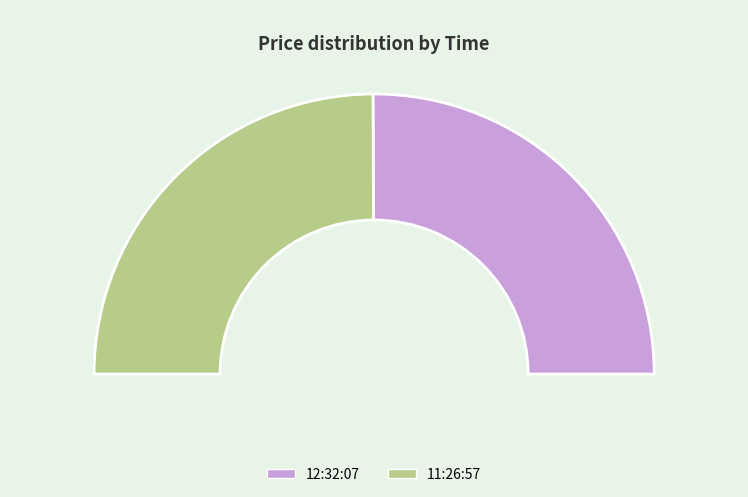

To the nearest percent, what portion does 11:26:57 represent?

50%